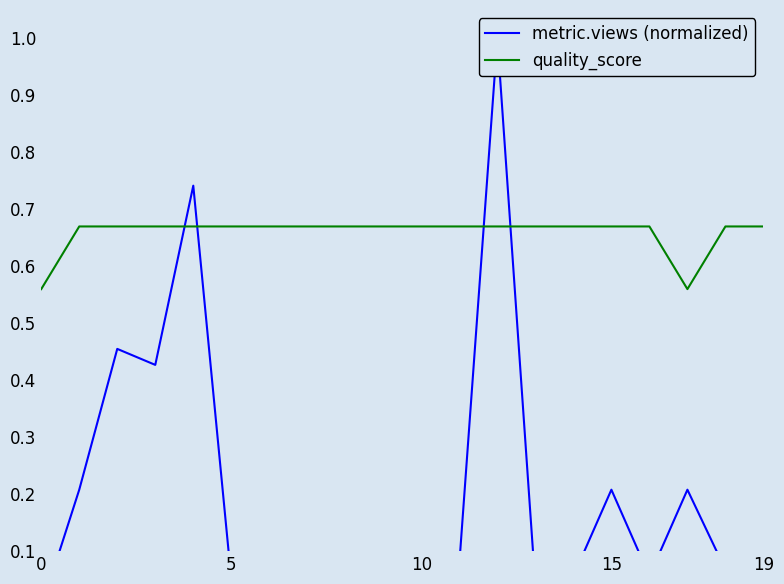

What is the difference between the second highest and minimum values in the quality_score series?

0.1